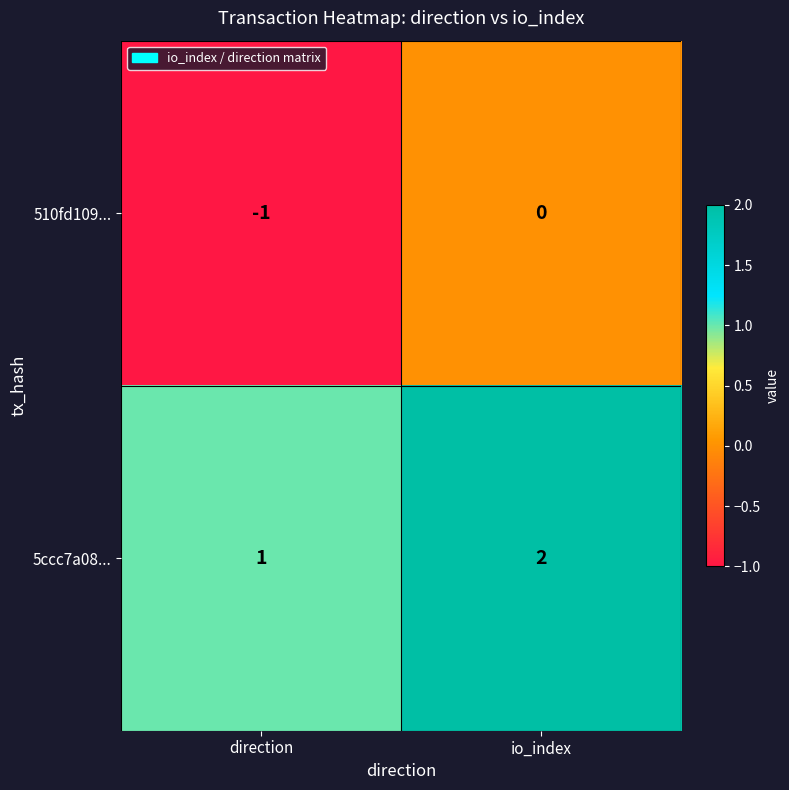

What is the sum of all 5ccc7a08... values?

3